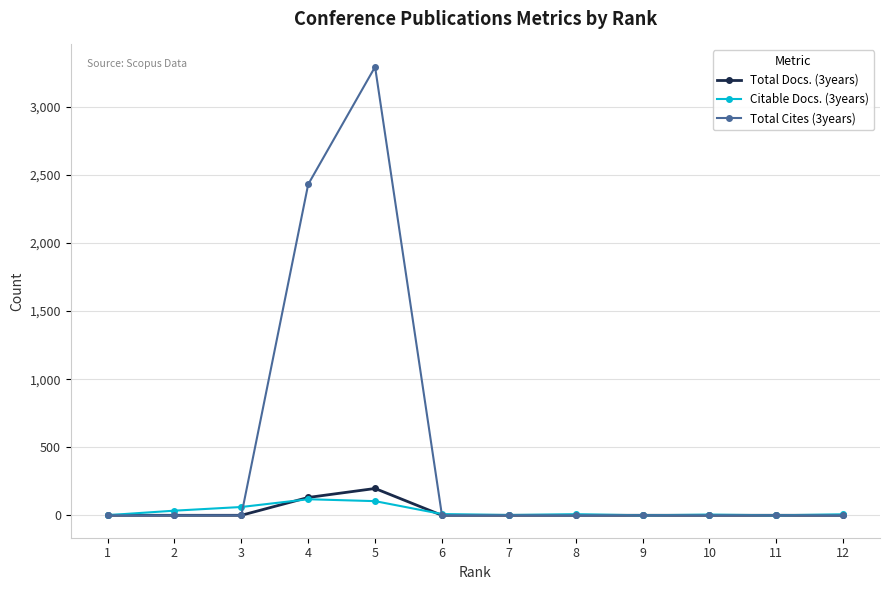

The value of Total Docs. (3years) at 3 is 0. True or false?

True